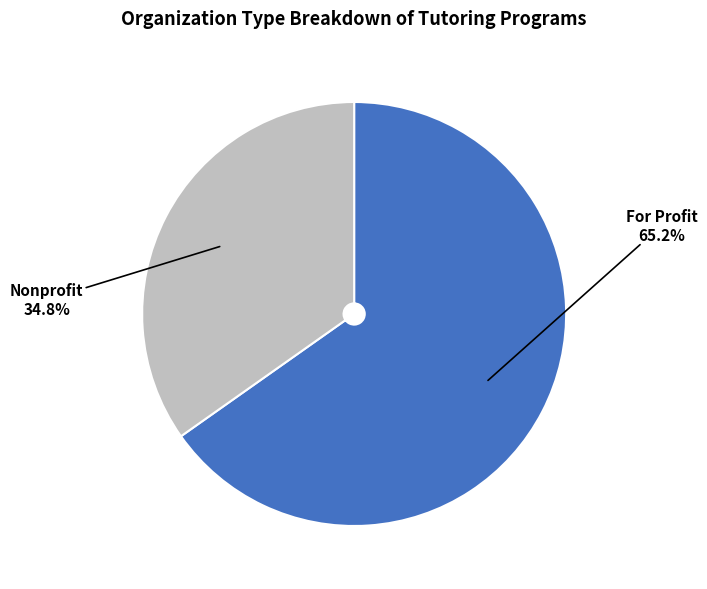

How many slices are in this pie chart?

2